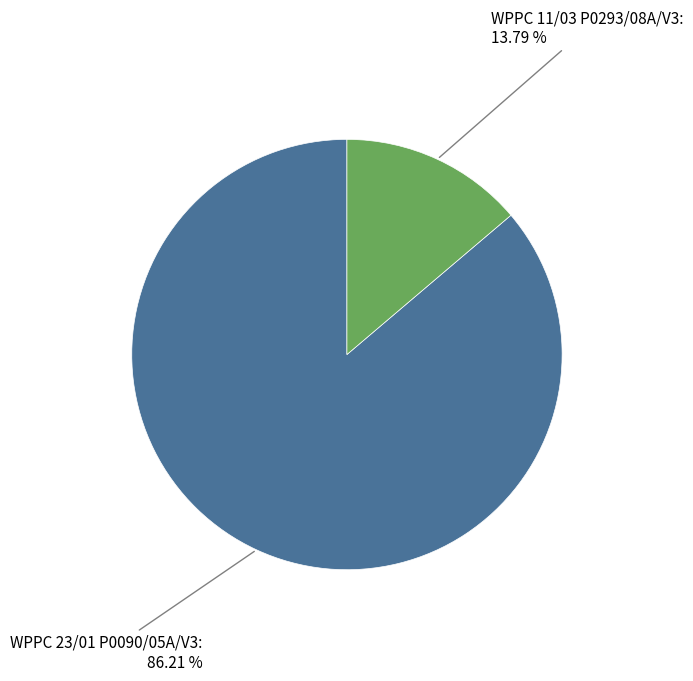

Which has a higher value, WPPC 11/03 P0293/08A/V3 or WPPC 23/01 P0090/05A/V3?

WPPC 23/01 P0090/05A/V3